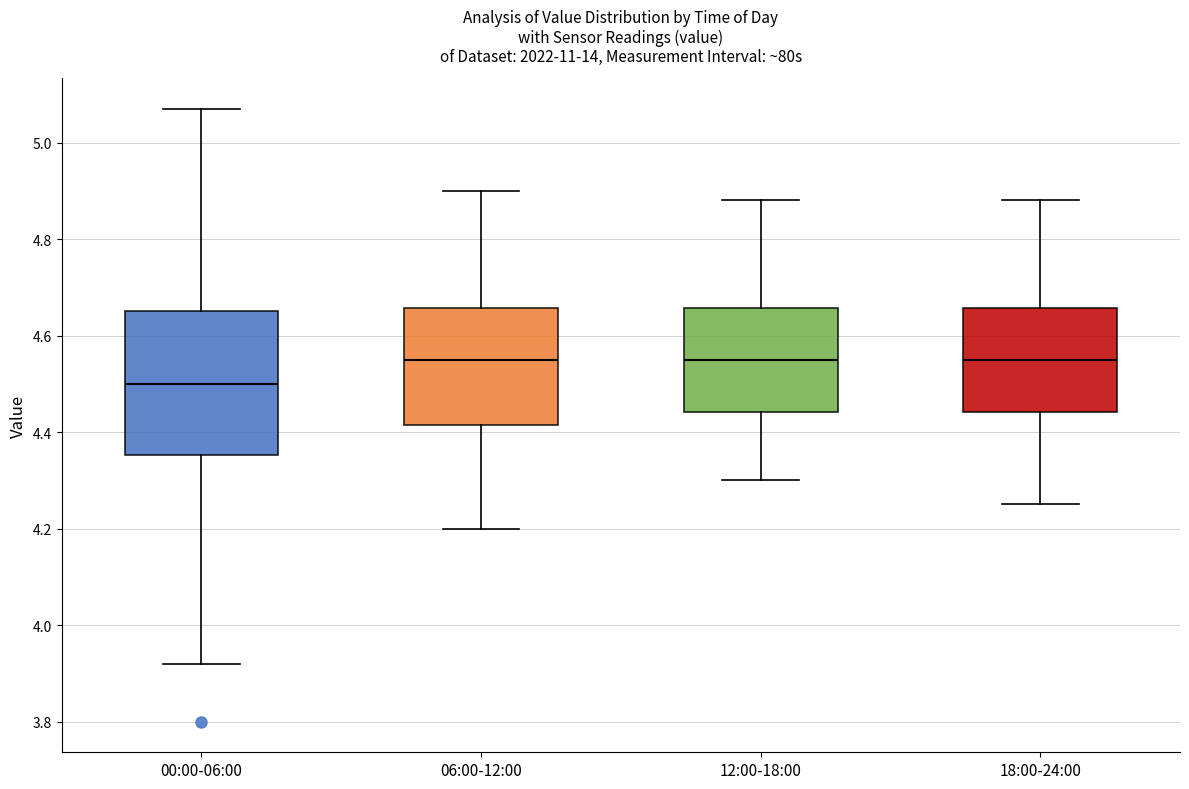

Reading left to right, read every box against the y-axis: the position of its median line, the range the box covers, and the ends of its whiskers. The values are not printed on the chart, so give them approximately, as read against the axis.

00:00-06:00: median 4.50, box 4.36 to 4.66, whiskers 3.92 to 5.08
06:00-12:00: median 4.56, box 4.42 to 4.66, whiskers 4.20 to 4.90
12:00-18:00: median 4.56, box 4.44 to 4.66, whiskers 4.30 to 4.88
18:00-24:00: median 4.56, box 4.44 to 4.66, whiskers 4.26 to 4.88